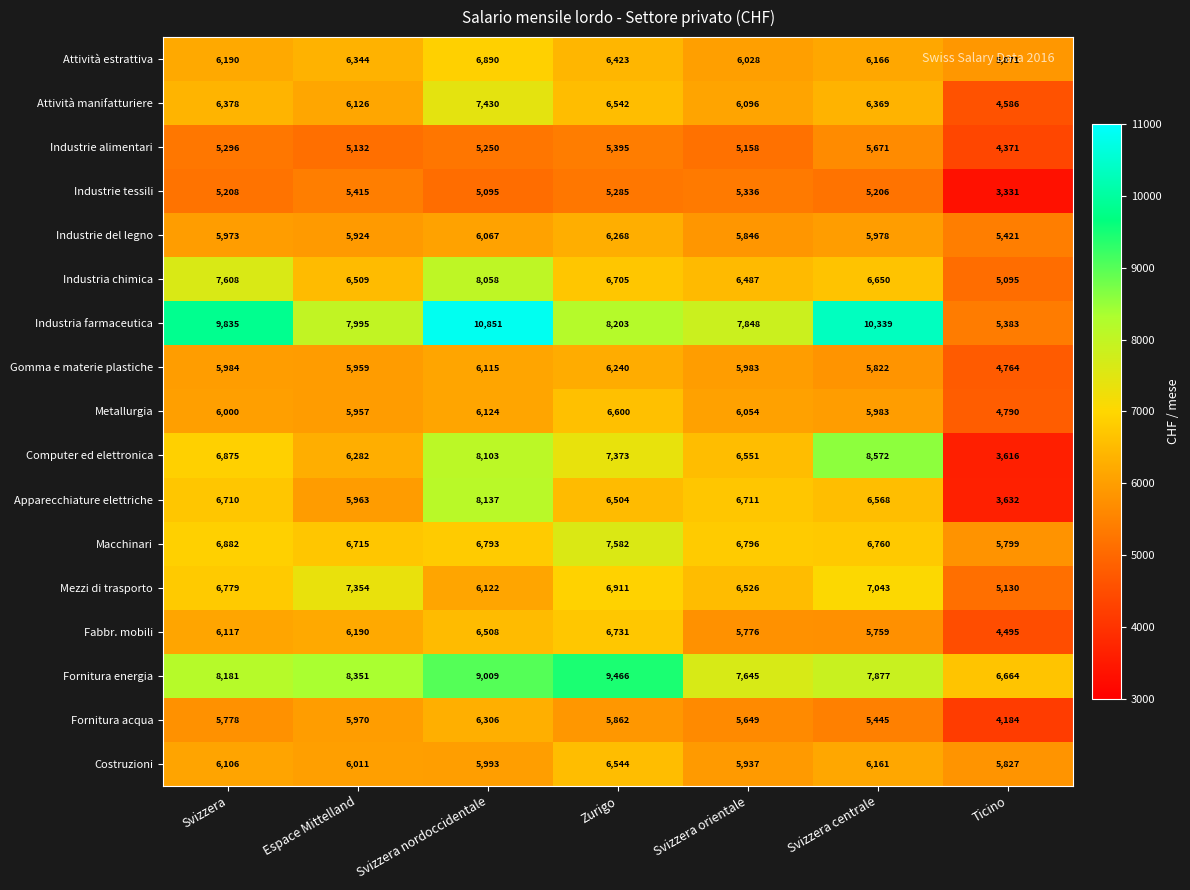

At which label does Costruzioni first exceed 6011?

Svizzera